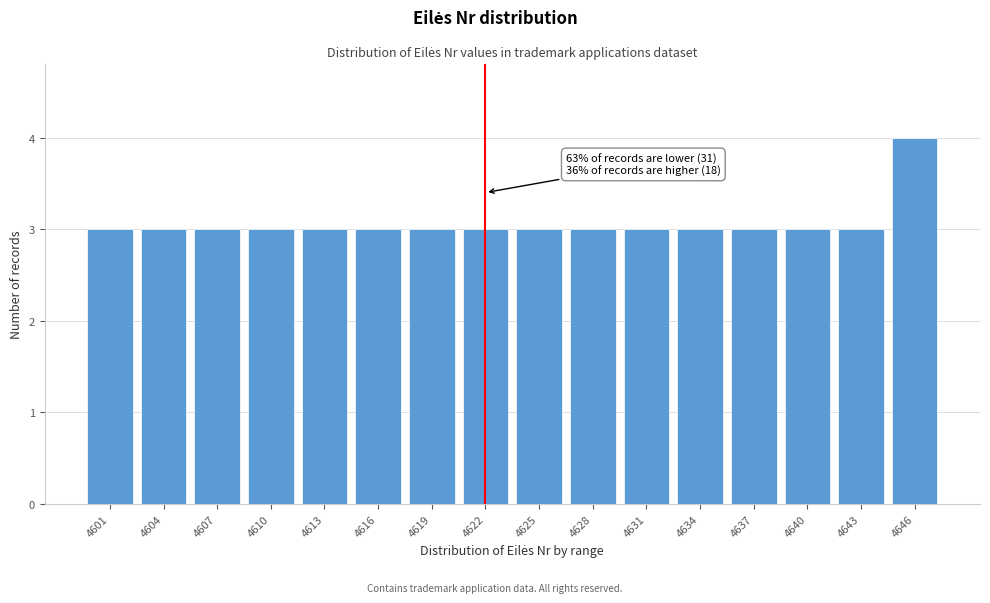

Reading right to left, transcribe all the data shown in this chart.

4646=4	4643=3	4640=3	4637=3	4634=3	4631=3	4628=3	4625=3	4622=3	4619=3	4616=3	4613=3	4610=3	4607=3	4604=3	4601=3